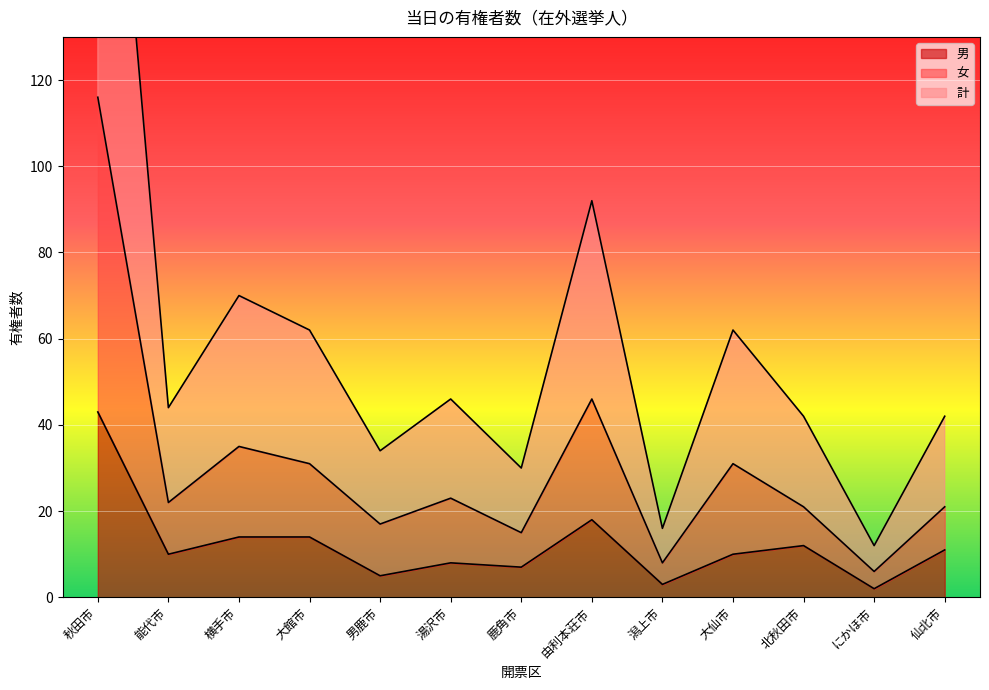

The value of 女 at 潟上市 is 3. True or false?

False